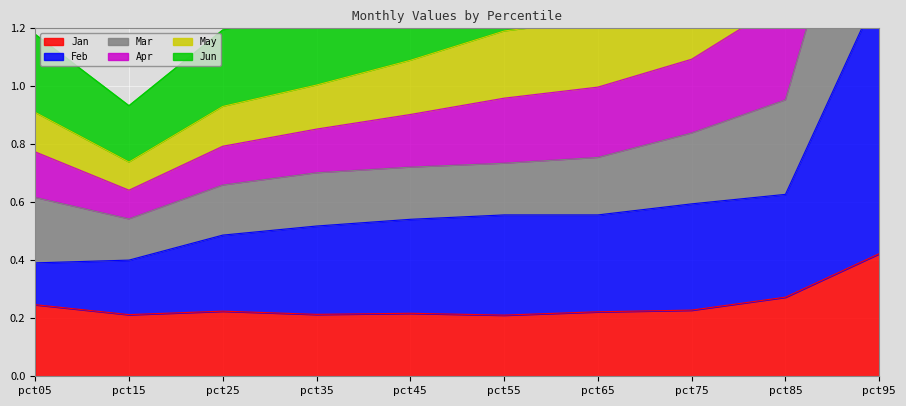

True or false: Jun and Jan cross at least once.

False